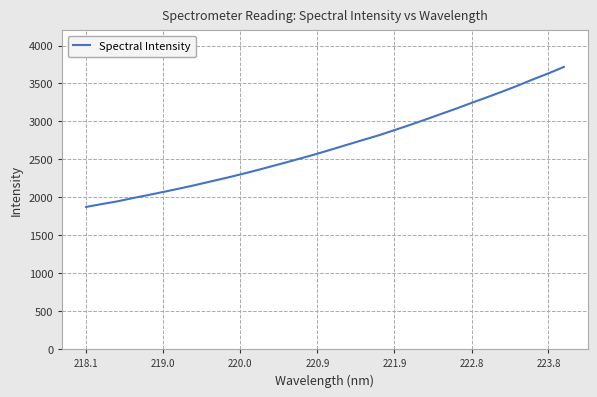

What is the maximum value shown in the chart?

3717.7